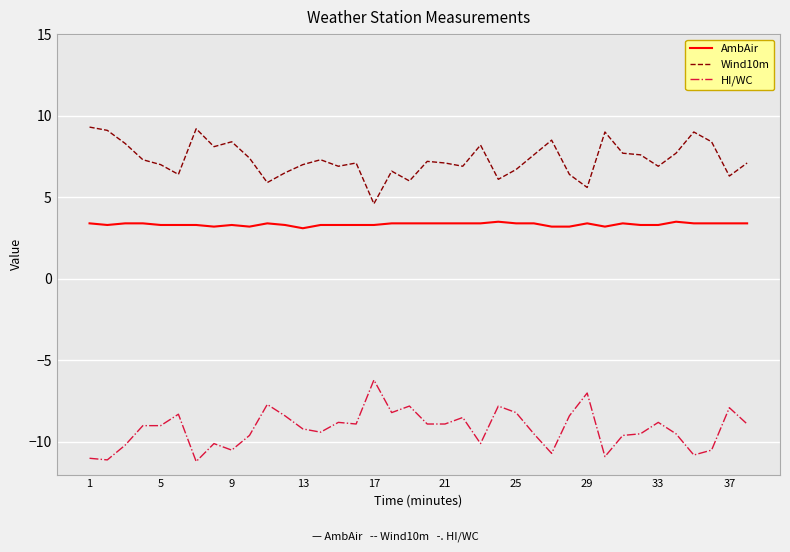

What is the average value of the AmbAir series?

3.3